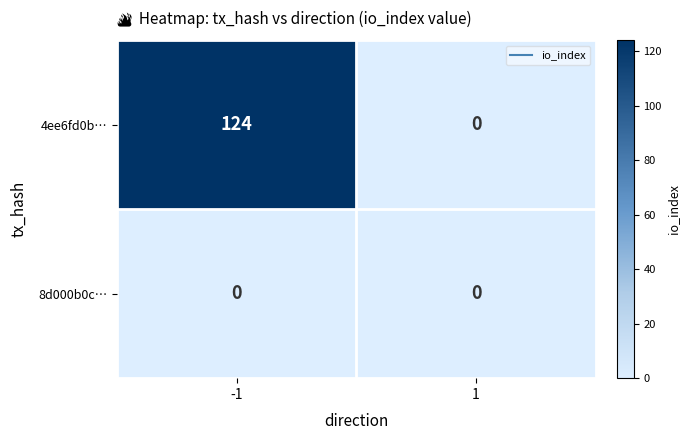

At how many categories does at least one series exceed 89?

1